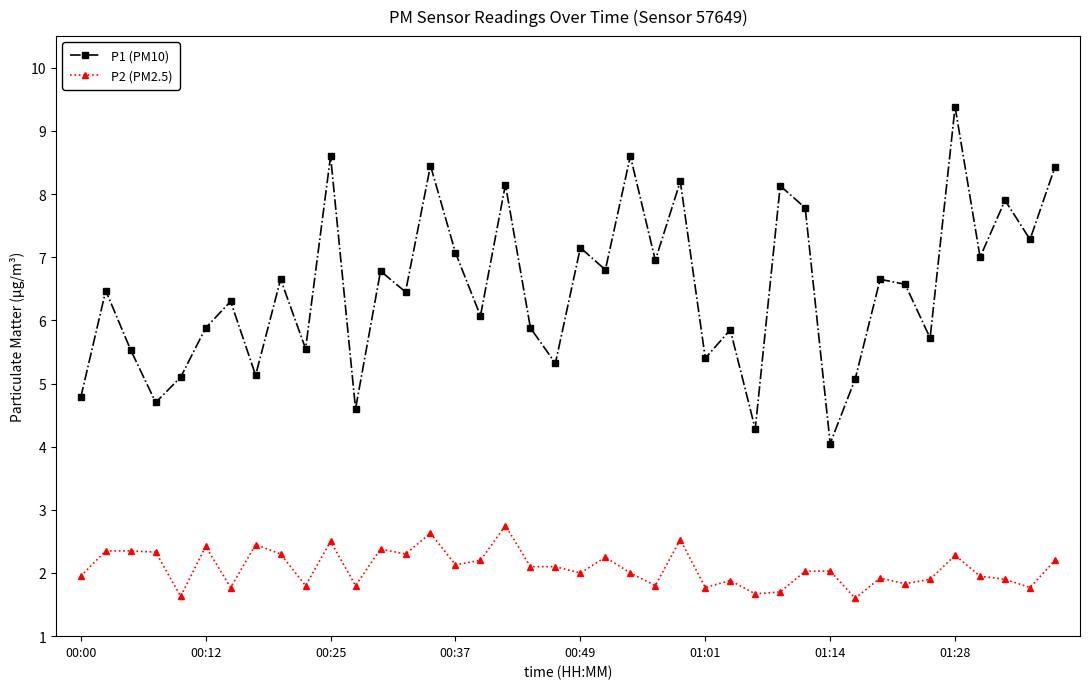

In P1 (PM10), how many points are lower than both neighbors (excluding endpoints)?

15